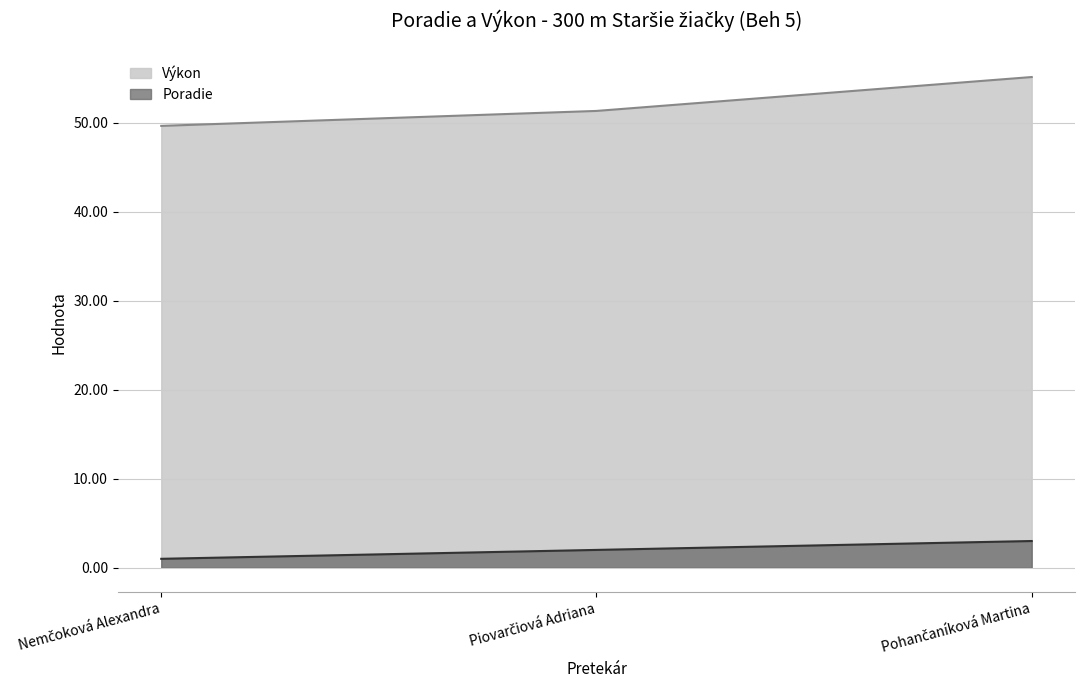

Reading left to right, extract all data points from this chart.

Poradie: 1.0	2.0	3.0
Výkon: 49.7	51.3	55.1